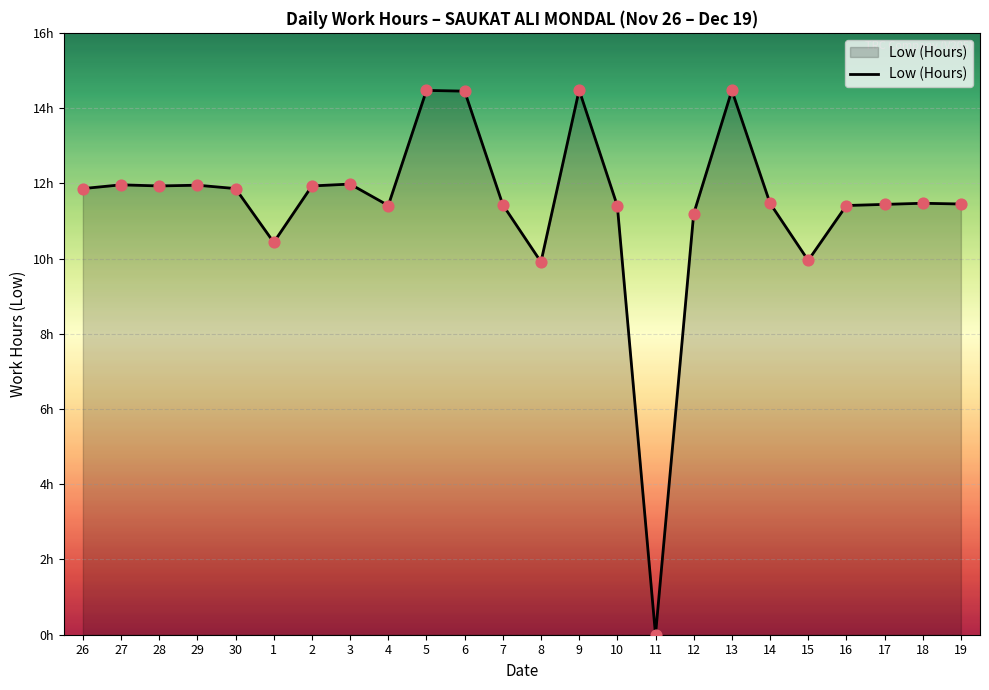

What is the change in value from 30 to 18?

-0.4